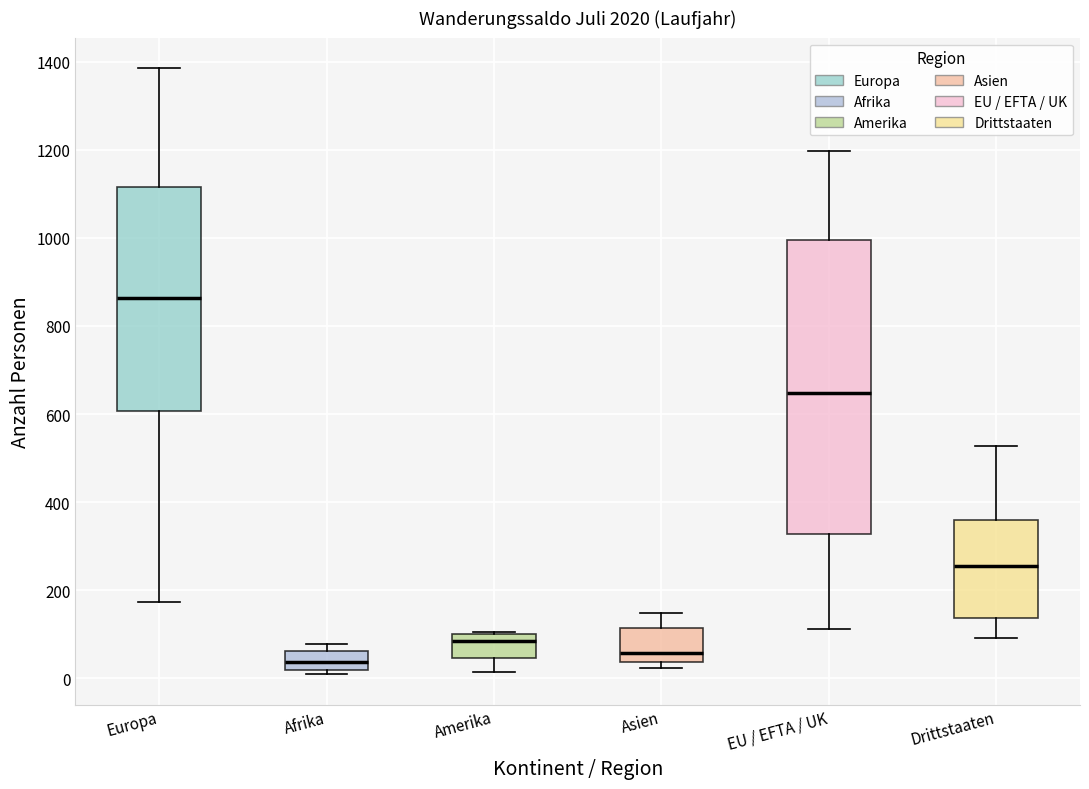

Reading left to right, transcribe this box plot: for each box, give where its median line is, the range the box spans, and where its two whiskers end, as read against the y-axis. The values are not printed on the chart, so give them approximately, as read against the axis.

Europa: median 860, box 600 to 1120, whiskers 180 to 1380
Afrika: median 40, box 20 to 60, whiskers 0 to 80
Amerika: median 80, box 40 to 100, whiskers 20 to 100
Asien: median 60, box 40 to 120, whiskers 20 to 140
EU / EFTA / UK: median 640, box 320 to 1000, whiskers 120 to 1200
Drittstaaten: median 260, box 140 to 360, whiskers 100 to 520